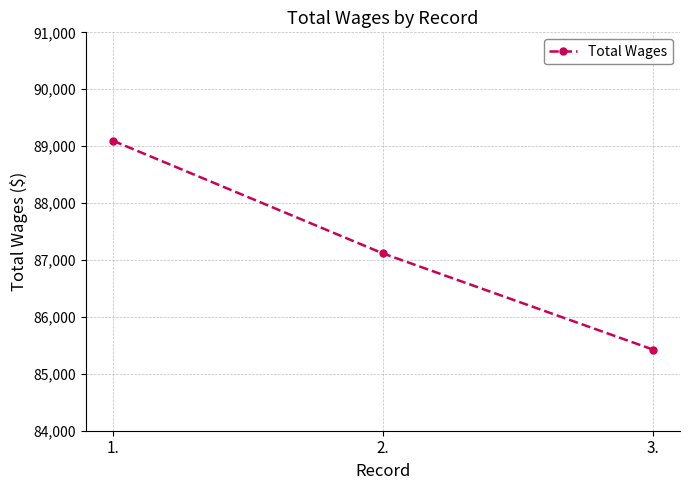

What position from the right is 1.?

3